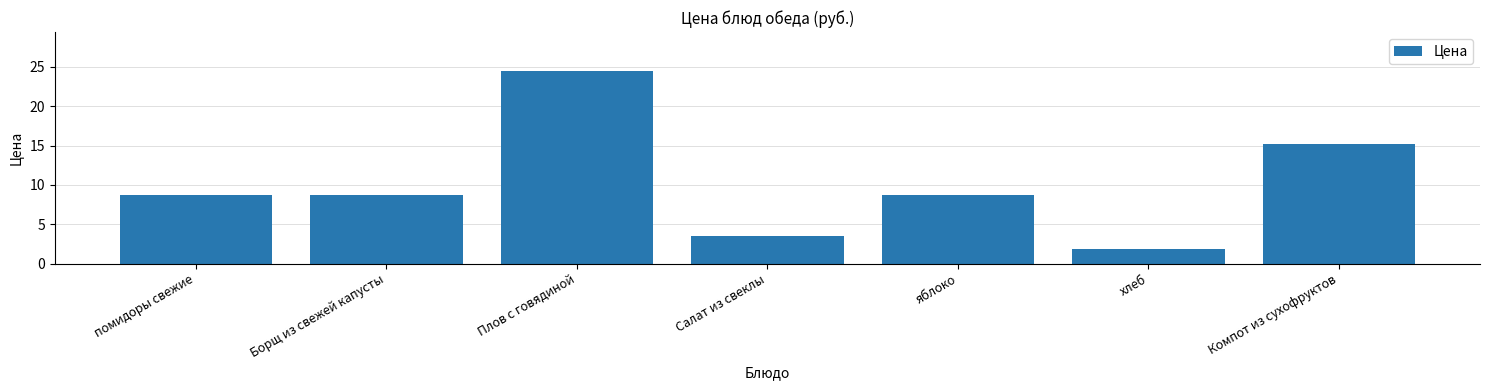

How many series are shown in this chart?

1